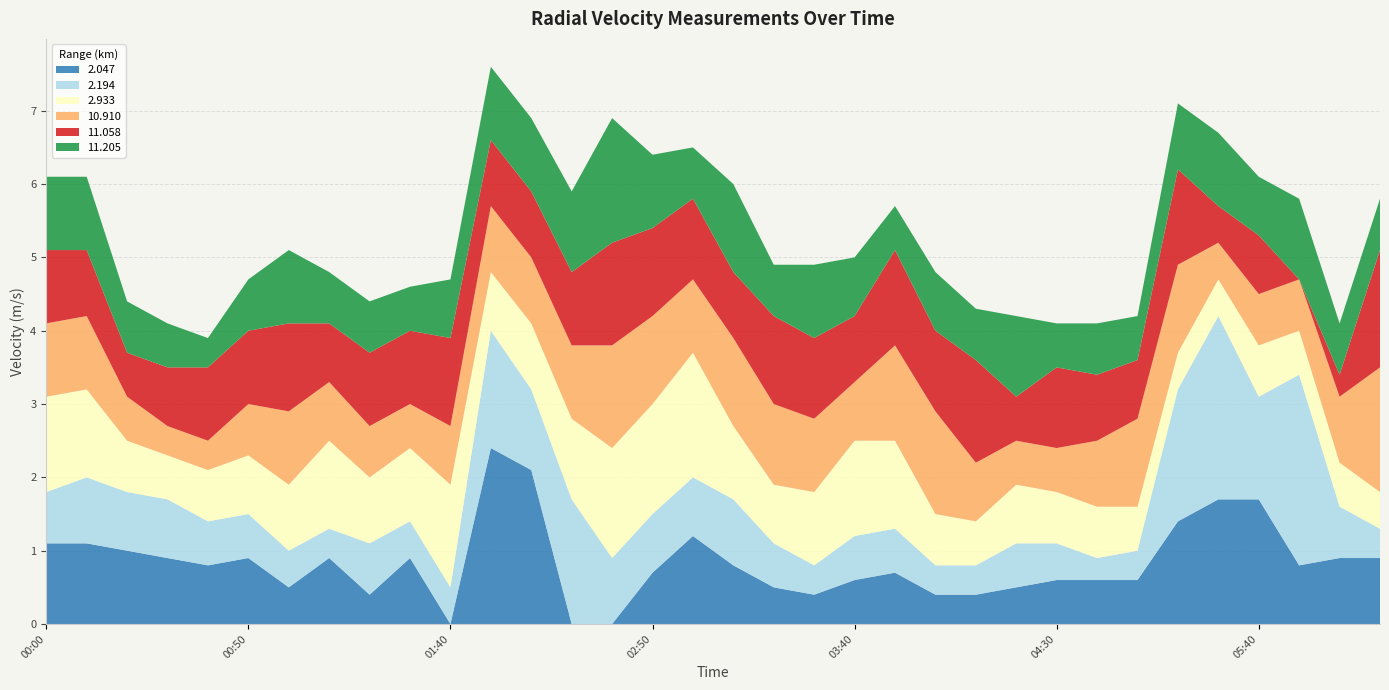

Reading left to right, transcribe all the data shown in this chart.

2.047: 2016/08/10 00:00=1.1	2016/08/10 00:10=1.1	2016/08/10 00:20=1.0	2016/08/10 00:30=0.9	2016/08/10 00:40=0.8	2016/08/10 00:50=0.9	2016/08/10 01:00=0.5	2016/08/10 01:10=0.9	2016/08/10 01:20=0.4	2016/08/10 01:30=0.9	2016/08/10 01:40=0.0	2016/08/10 01:50=2.4	2016/08/10 02:00=2.1	2016/08/10 02:10=0.0	2016/08/10 02:40=0.0	2016/08/10 02:50=0.7	2016/08/10 03:00=1.2	2016/08/10 03:10=0.8	2016/08/10 03:20=0.5	2016/08/10 03:30=0.4	2016/08/10 03:40=0.6	2016/08/10 03:50=0.7	2016/08/10 04:00=0.4	2016/08/10 04:10=0.4	2016/08/10 04:20=0.5	2016/08/10 04:30=0.6	2016/08/10 04:40=0.6	2016/08/10 04:50=0.6	2016/08/10 05:00=1.4	2016/08/10 05:10=1.7	2016/08/10 05:40=1.7	2016/08/10 06:10=0.8	2016/08/10 06:20=0.9	2016/08/10 06:30=0.9
2.194: 2016/08/10 00:00=0.7	2016/08/10 00:10=0.9	2016/08/10 00:20=0.8	2016/08/10 00:30=0.8	2016/08/10 00:40=0.6	2016/08/10 00:50=0.6	2016/08/10 01:00=0.5	2016/08/10 01:10=0.4	2016/08/10 01:20=0.7	2016/08/10 01:30=0.5	2016/08/10 01:40=0.5	2016/08/10 01:50=1.6	2016/08/10 02:00=1.1	2016/08/10 02:10=1.7	2016/08/10 02:40=0.9	2016/08/10 02:50=0.8	2016/08/10 03:00=0.8	2016/08/10 03:10=0.9	2016/08/10 03:20=0.6	2016/08/10 03:30=0.4	2016/08/10 03:40=0.6	2016/08/10 03:50=0.6	2016/08/10 04:00=0.4	2016/08/10 04:10=0.4	2016/08/10 04:20=0.6	2016/08/10 04:30=0.5	2016/08/10 04:40=0.3	2016/08/10 04:50=0.4	2016/08/10 05:00=1.8	2016/08/10 05:10=2.5	2016/08/10 05:40=1.4	2016/08/10 06:10=2.6	2016/08/10 06:20=0.7	2016/08/10 06:30=0.4
2.933: 2016/08/10 00:00=1.3	2016/08/10 00:10=1.2	2016/08/10 00:20=0.7	2016/08/10 00:30=0.6	2016/08/10 00:40=0.7	2016/08/10 00:50=0.8	2016/08/10 01:00=0.9	2016/08/10 01:10=1.2	2016/08/10 01:20=0.9	2016/08/10 01:30=1.0	2016/08/10 01:40=1.4	2016/08/10 01:50=0.8	2016/08/10 02:00=0.9	2016/08/10 02:10=1.1	2016/08/10 02:40=1.5	2016/08/10 02:50=1.5	2016/08/10 03:00=1.7	2016/08/10 03:10=1.0	2016/08/10 03:20=0.8	2016/08/10 03:30=1.0	2016/08/10 03:40=1.3	2016/08/10 03:50=1.2	2016/08/10 04:00=0.7	2016/08/10 04:10=0.6	2016/08/10 04:20=0.8	2016/08/10 04:30=0.7	2016/08/10 04:40=0.7	2016/08/10 04:50=0.6	2016/08/10 05:00=0.5	2016/08/10 05:10=0.5	2016/08/10 05:40=0.7	2016/08/10 06:10=0.6	2016/08/10 06:20=0.6	2016/08/10 06:30=0.5
10.910: 2016/08/10 00:00=1.0	2016/08/10 00:10=1.0	2016/08/10 00:20=0.6	2016/08/10 00:30=0.4	2016/08/10 00:40=0.4	2016/08/10 00:50=0.7	2016/08/10 01:00=1.0	2016/08/10 01:10=0.8	2016/08/10 01:20=0.7	2016/08/10 01:30=0.6	2016/08/10 01:40=0.8	2016/08/10 01:50=0.9	2016/08/10 02:00=0.9	2016/08/10 02:10=1.0	2016/08/10 02:40=1.4	2016/08/10 02:50=1.2	2016/08/10 03:00=1.0	2016/08/10 03:10=1.2	2016/08/10 03:20=1.1	2016/08/10 03:30=1.0	2016/08/10 03:40=0.8	2016/08/10 03:50=1.3	2016/08/10 04:00=1.4	2016/08/10 04:10=0.8	2016/08/10 04:20=0.6	2016/08/10 04:30=0.6	2016/08/10 04:40=0.9	2016/08/10 04:50=1.2	2016/08/10 05:00=1.2	2016/08/10 05:10=0.5	2016/08/10 05:40=0.7	2016/08/10 06:10=0.7	2016/08/10 06:20=0.9	2016/08/10 06:30=1.7
11.058: 2016/08/10 00:00=1.0	2016/08/10 00:10=0.9	2016/08/10 00:20=0.6	2016/08/10 00:30=0.8	2016/08/10 00:40=1.0	2016/08/10 00:50=1.0	2016/08/10 01:00=1.2	2016/08/10 01:10=0.8	2016/08/10 01:20=1.0	2016/08/10 01:30=1.0	2016/08/10 01:40=1.2	2016/08/10 01:50=0.9	2016/08/10 02:00=0.9	2016/08/10 02:10=1.0	2016/08/10 02:40=1.4	2016/08/10 02:50=1.2	2016/08/10 03:00=1.1	2016/08/10 03:10=0.9	2016/08/10 03:20=1.2	2016/08/10 03:30=1.1	2016/08/10 03:40=0.9	2016/08/10 03:50=1.3	2016/08/10 04:00=1.1	2016/08/10 04:10=1.4	2016/08/10 04:20=0.6	2016/08/10 04:30=1.1	2016/08/10 04:40=0.9	2016/08/10 04:50=0.8	2016/08/10 05:00=1.3	2016/08/10 05:10=0.5	2016/08/10 05:40=0.8	2016/08/10 06:10=0.0	2016/08/10 06:20=0.3	2016/08/10 06:30=1.6
11.205: 2016/08/10 00:00=1.0	2016/08/10 00:10=1.0	2016/08/10 00:20=0.7	2016/08/10 00:30=0.6	2016/08/10 00:40=0.4	2016/08/10 00:50=0.7	2016/08/10 01:00=1.0	2016/08/10 01:10=0.7	2016/08/10 01:20=0.7	2016/08/10 01:30=0.6	2016/08/10 01:40=0.8	2016/08/10 01:50=1.0	2016/08/10 02:00=1.0	2016/08/10 02:10=1.1	2016/08/10 02:40=1.7	2016/08/10 02:50=1.0	2016/08/10 03:00=0.7	2016/08/10 03:10=1.2	2016/08/10 03:20=0.7	2016/08/10 03:30=1.0	2016/08/10 03:40=0.8	2016/08/10 03:50=0.6	2016/08/10 04:00=0.8	2016/08/10 04:10=0.7	2016/08/10 04:20=1.1	2016/08/10 04:30=0.6	2016/08/10 04:40=0.7	2016/08/10 04:50=0.6	2016/08/10 05:00=0.9	2016/08/10 05:10=1.0	2016/08/10 05:40=0.8	2016/08/10 06:10=1.1	2016/08/10 06:20=0.7	2016/08/10 06:30=0.7